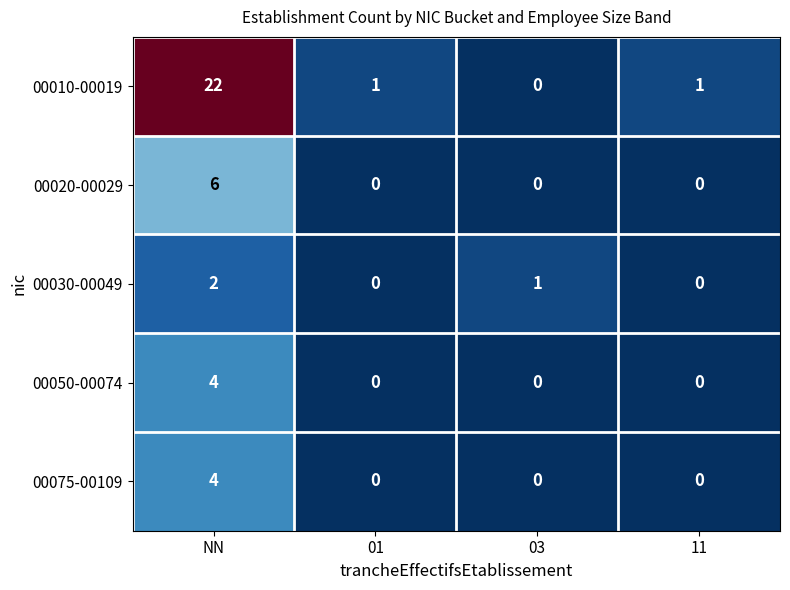

Is it true that 00020-00029 equals 3 at 11?

False